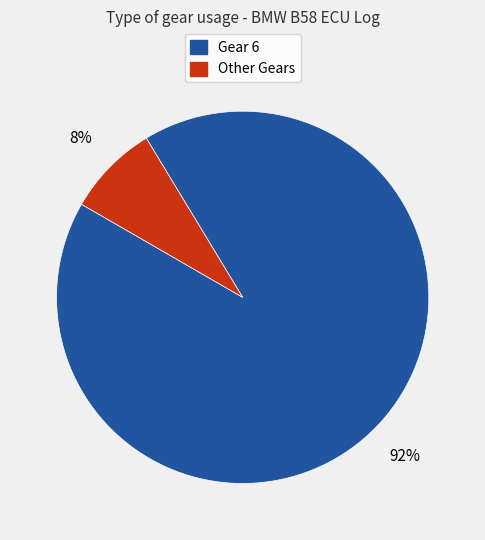

To the nearest percent, what is the average slice percentage?

50%